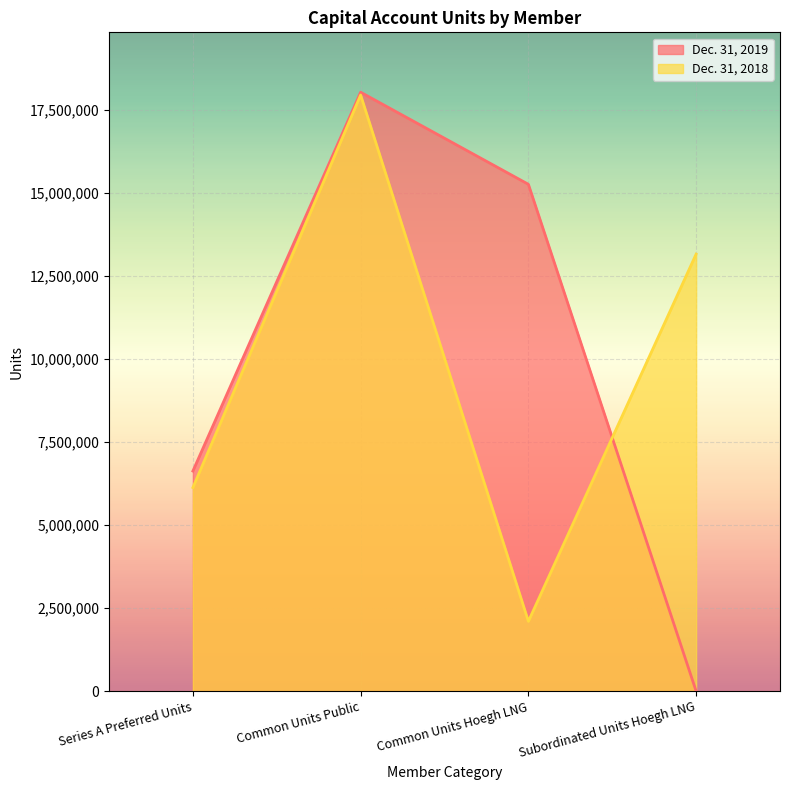

List the series in order of their peak value, highest first.

Dec. 31, 2019, Dec. 31, 2018